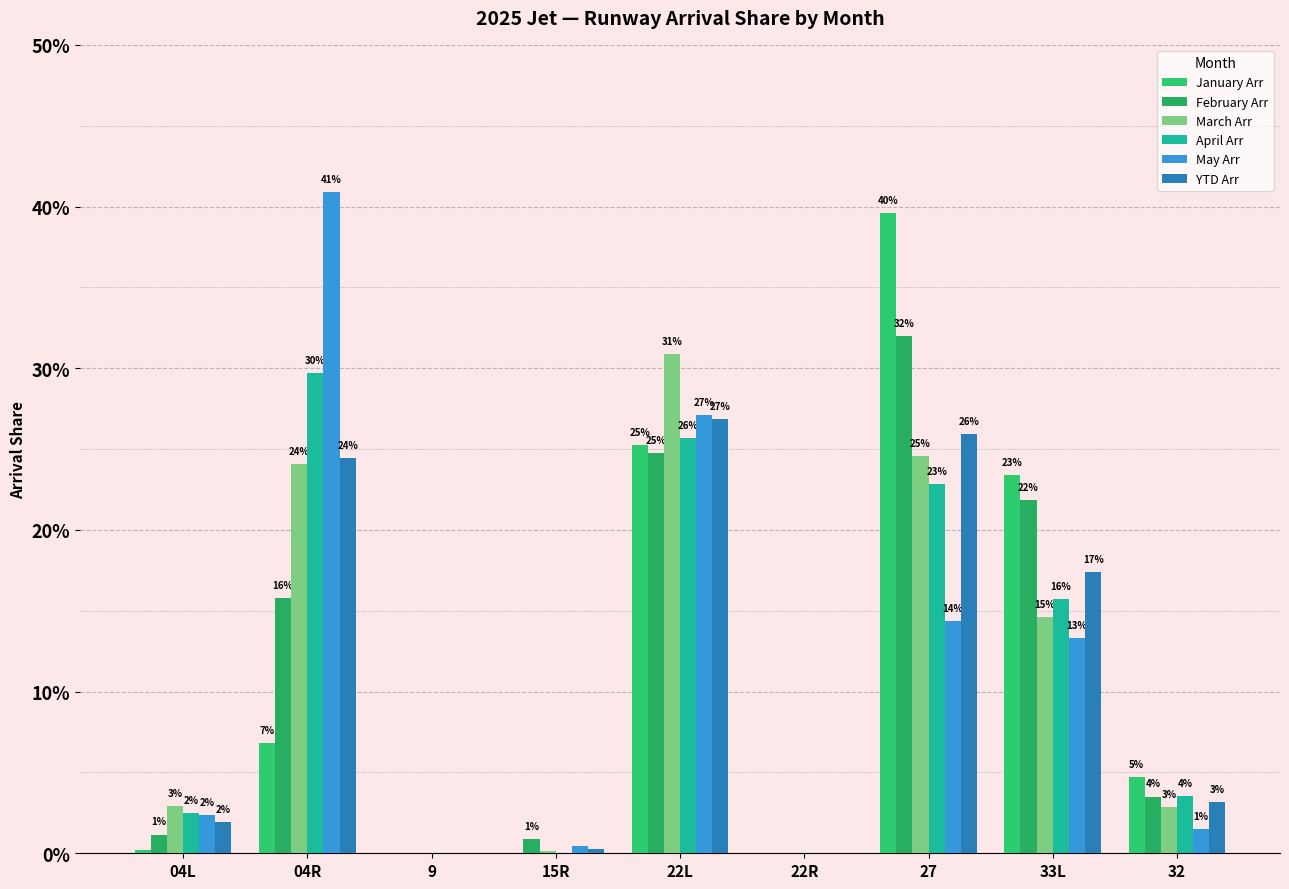

Are the bars grouped side by side (vs. stacked)?

Yes